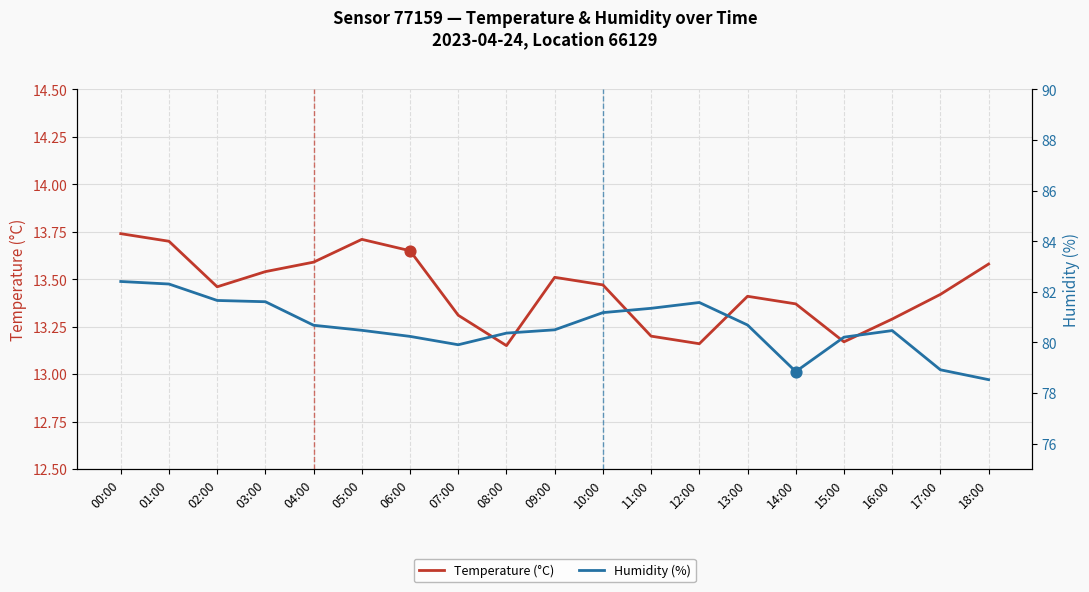

At which category is the sum across all series the highest?

00:00